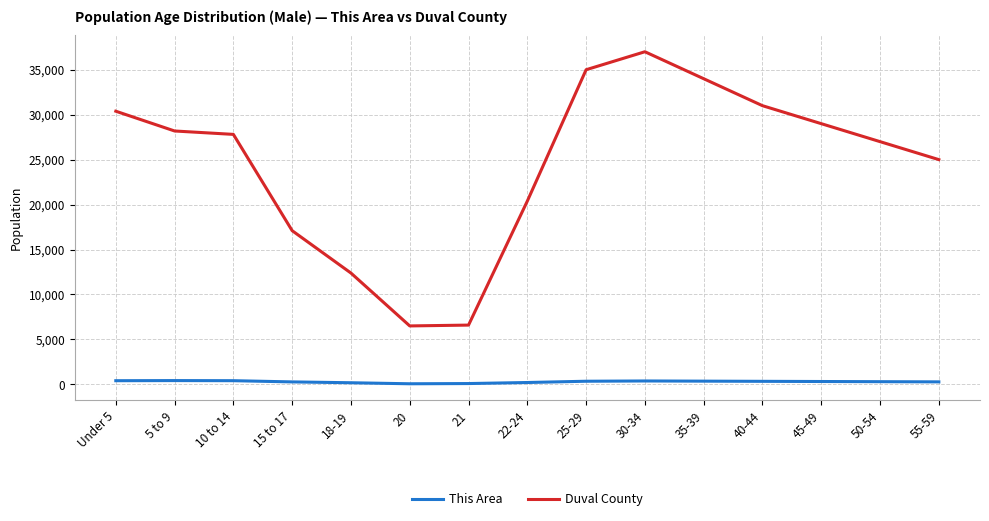

Which series changed the most between 5 to 9 and 18-19?

Duval County